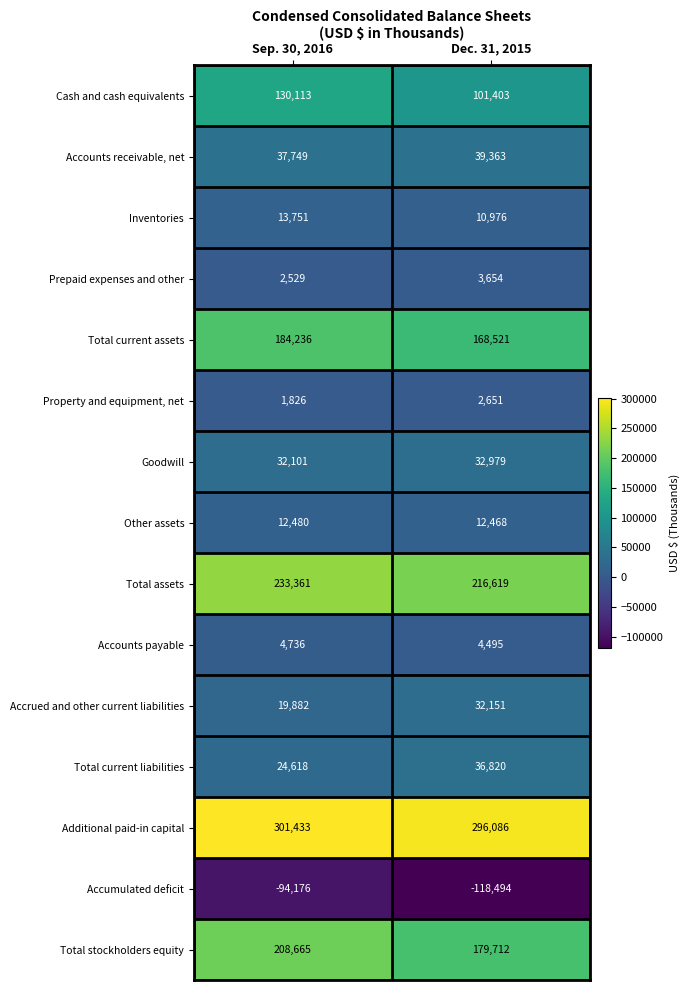

Which category has the highest value across all series?

Sep. 30, 2016